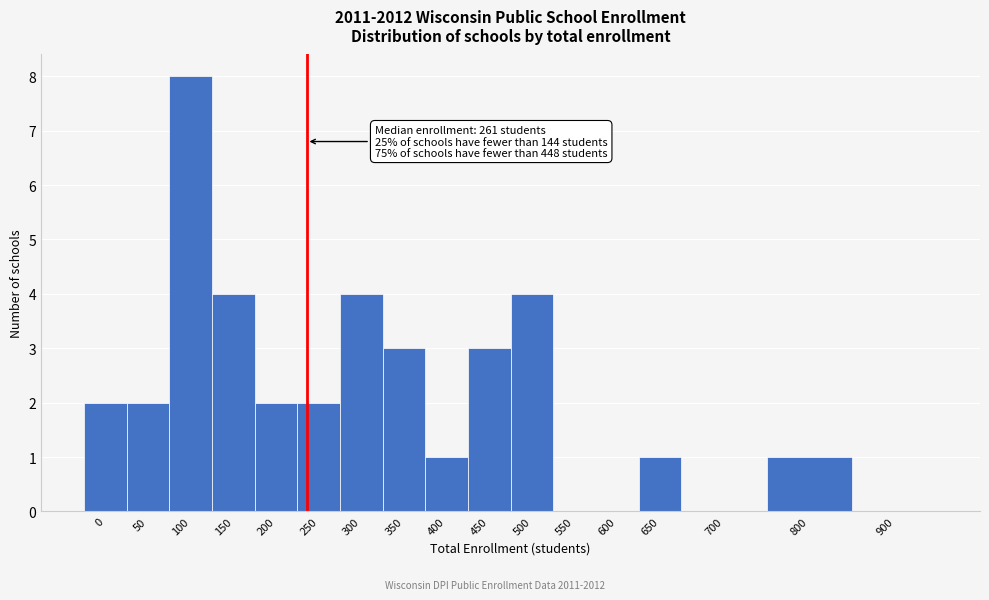

Reading left to right, what are all the values shown in this chart?

0=2	50=2	100=8	150=4	200=2	250=2	300=4	350=3	400=1	450=3	500=4	550=0	600=0	650=1	700=0	800=1	900=0